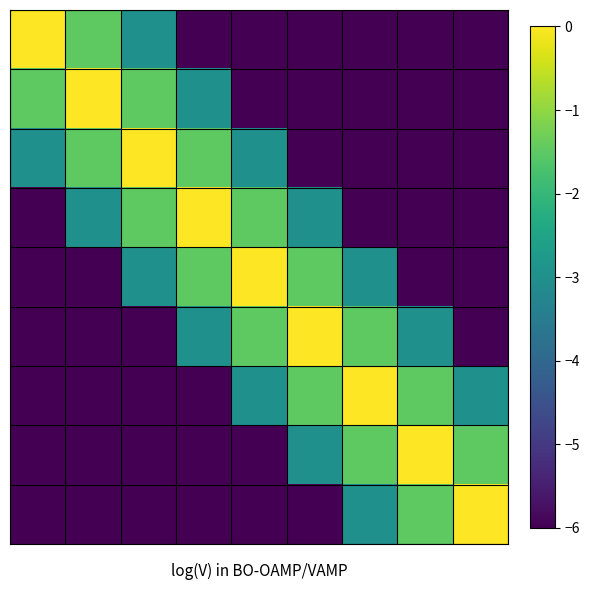

At how many categories does at least one series exceed -2?

9